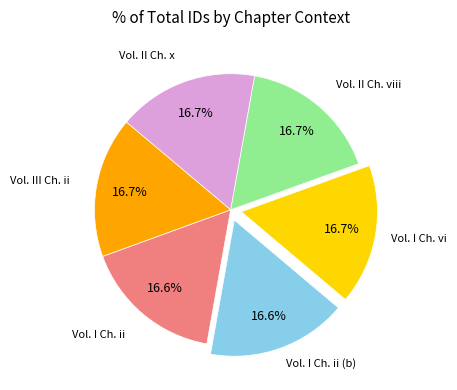

Is there a majority slice in this chart?

No